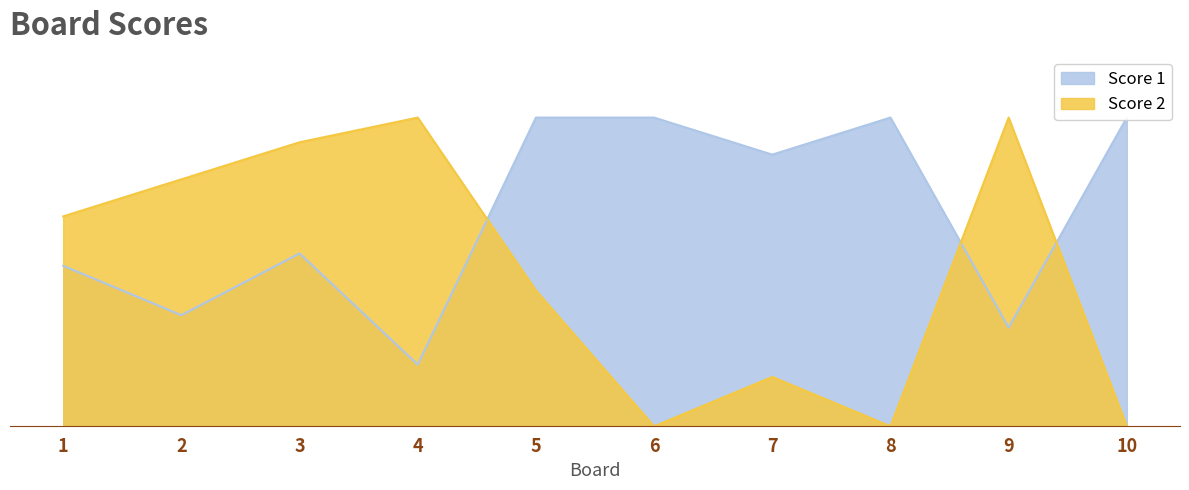

Where do Score 2 and Score 1 first cross each other?

4 and 5